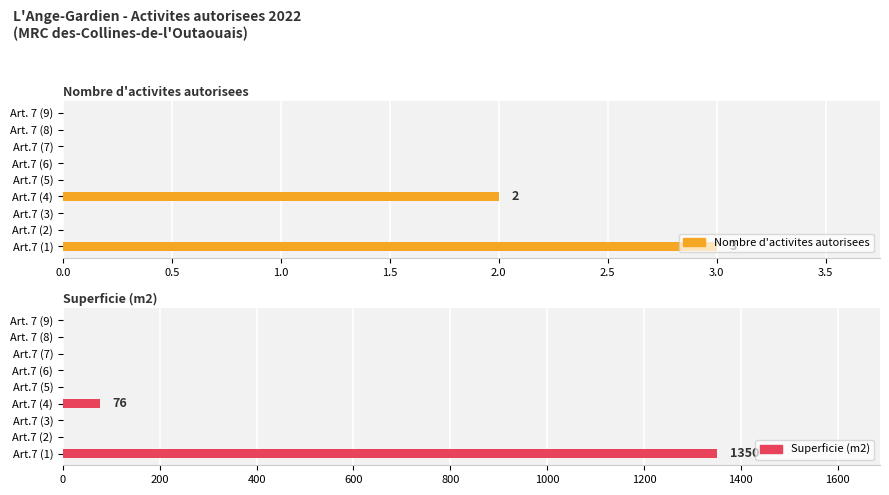

Which series has the largest range (max minus min)?

Superficie (m2)